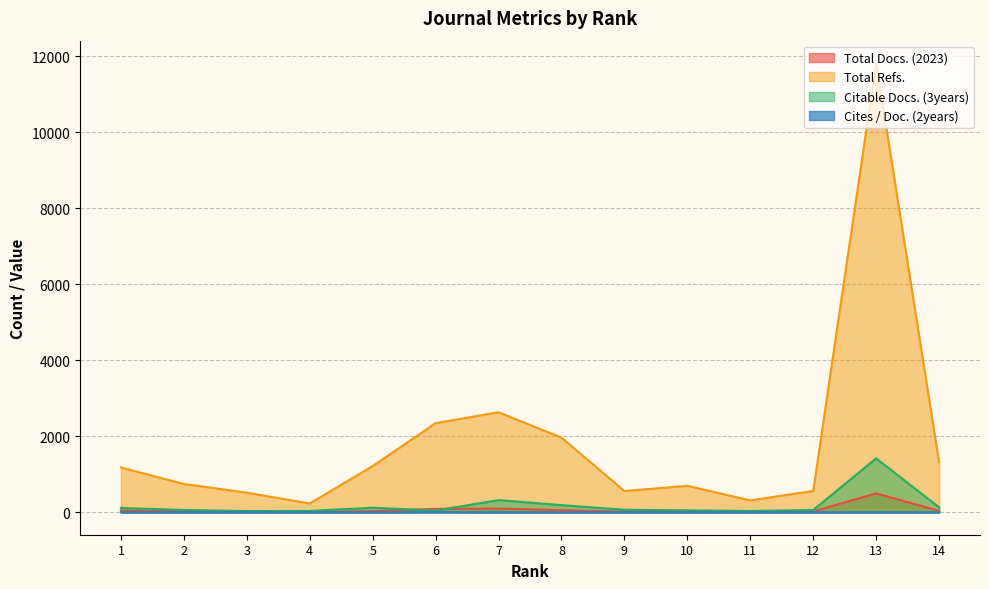

Rank the series by their maximum value, from lowest to highest.

Cites / Doc. (2years), Total Docs. (2023), Citable Docs. (3years), Total Refs.